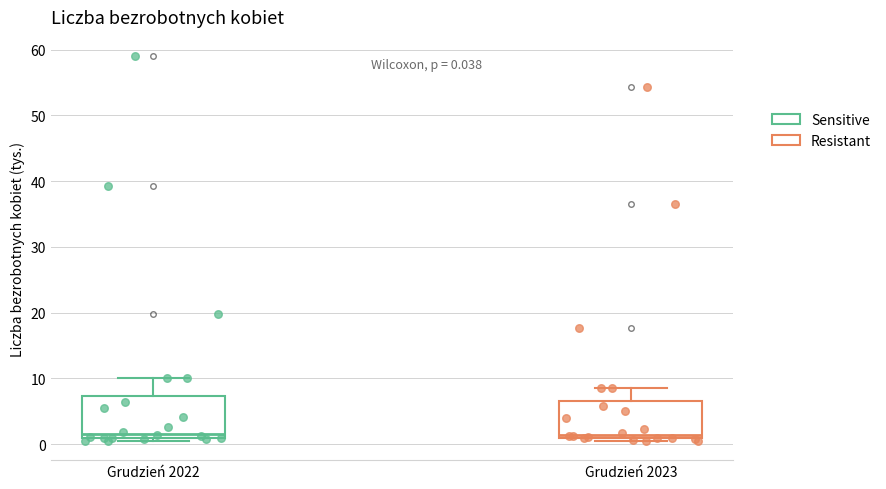

Which series contains the highest Y value?

Sensitive